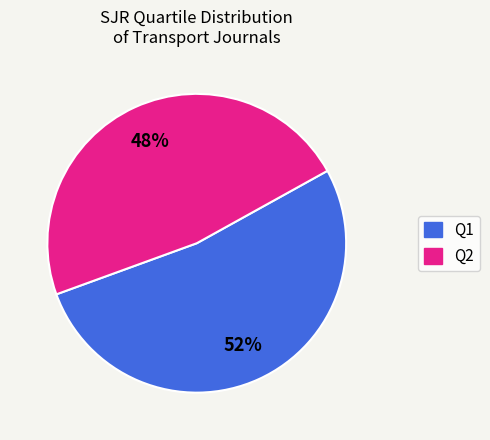

To the nearest percent, what is the average slice percentage?

50%